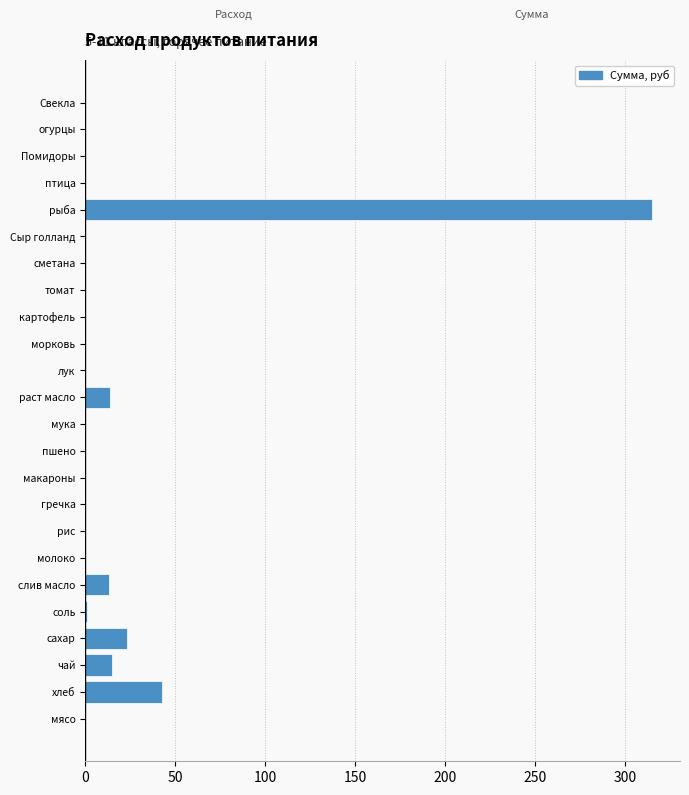

Which label corresponds to the largest value in the chart?

рыба